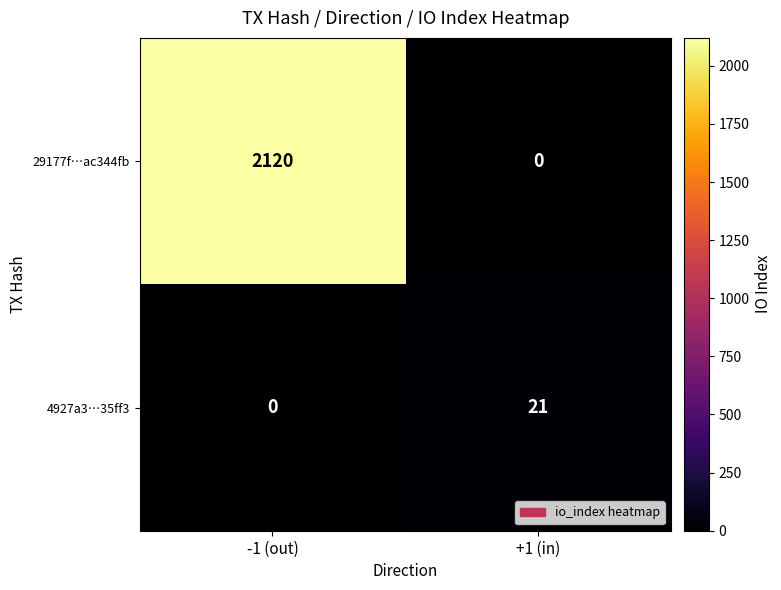

What is the difference between the highest and lowest values at -1 (out)?

2120